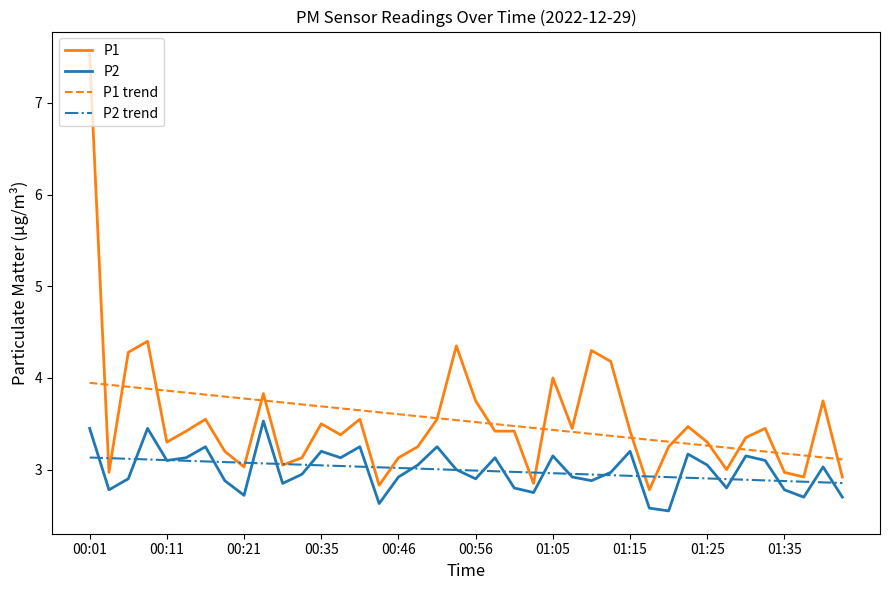

True or false: P2 trend and P1 trend intersect in this chart.

False